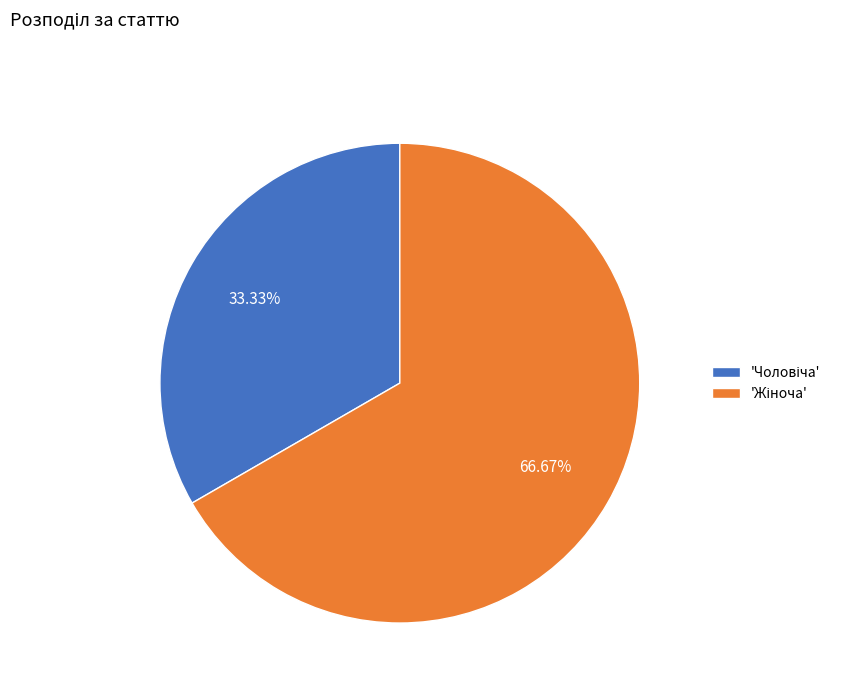

Is there a majority slice in this chart?

Yes